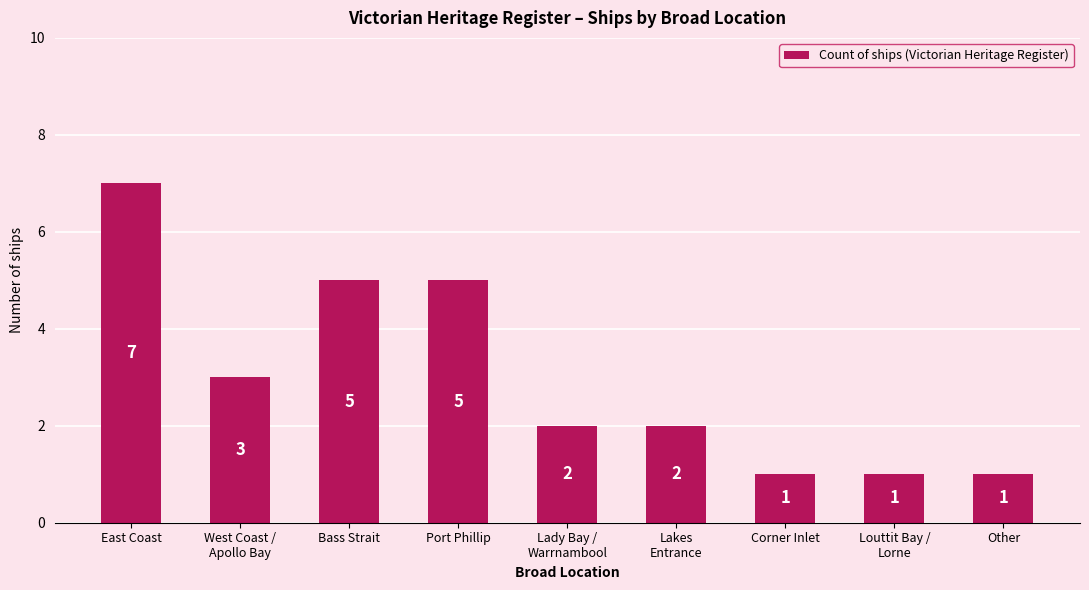

Are the bars horizontal?

No